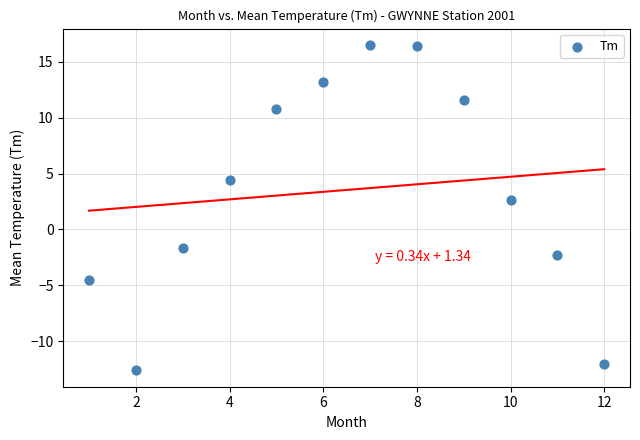

What Y value in the scatter plot is closest to 1?

2.6